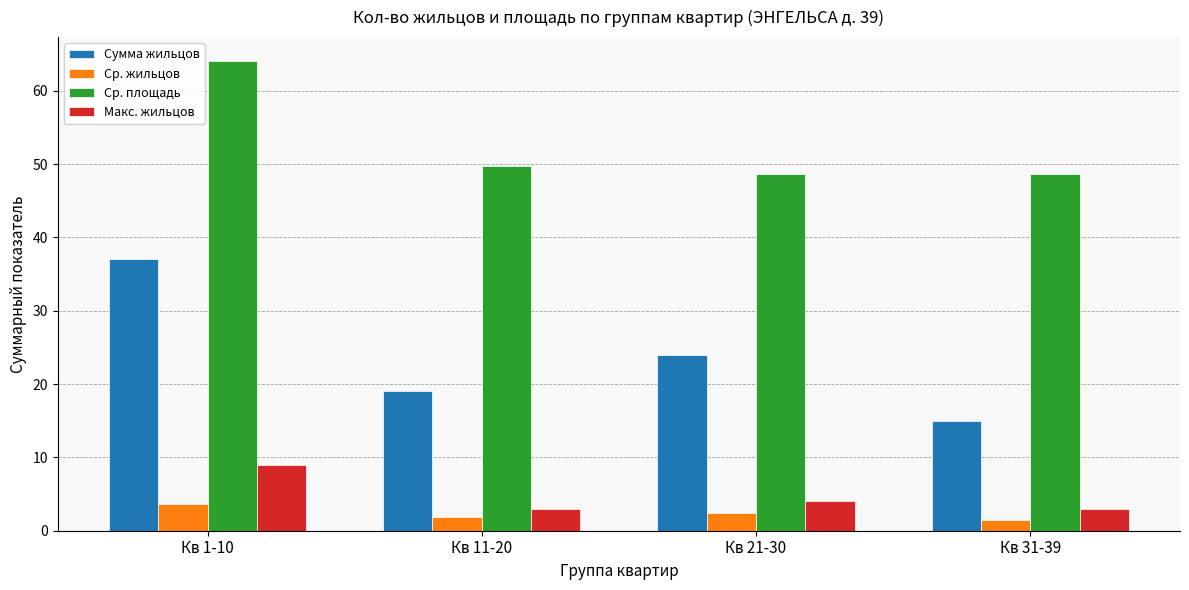

How many Макс. жильцов values are between 3 and 9?

4